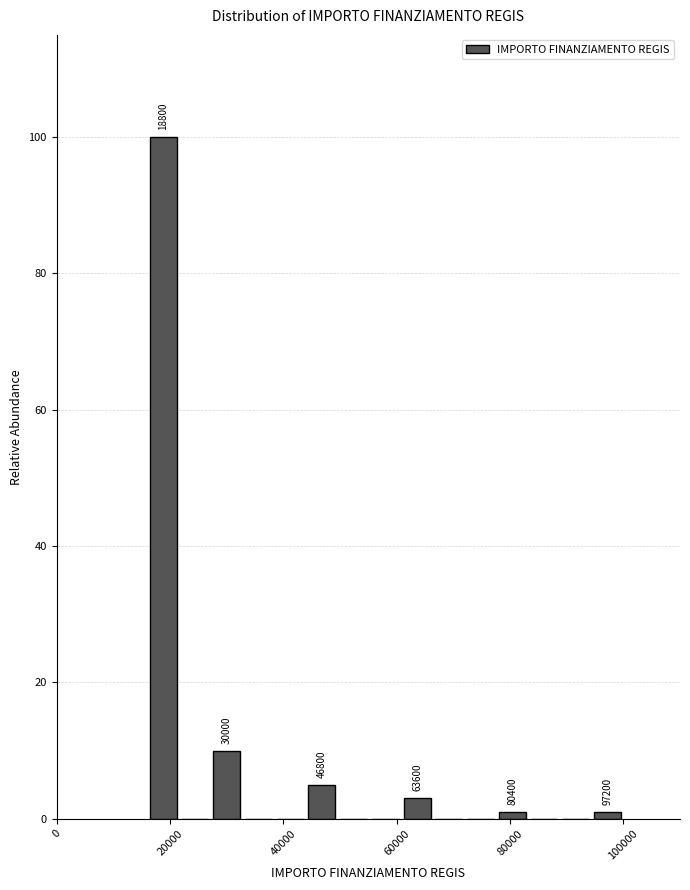

Around what value on the x-axis is the tallest bar? Give the approximate position of its centre, as read against the axis.

18000